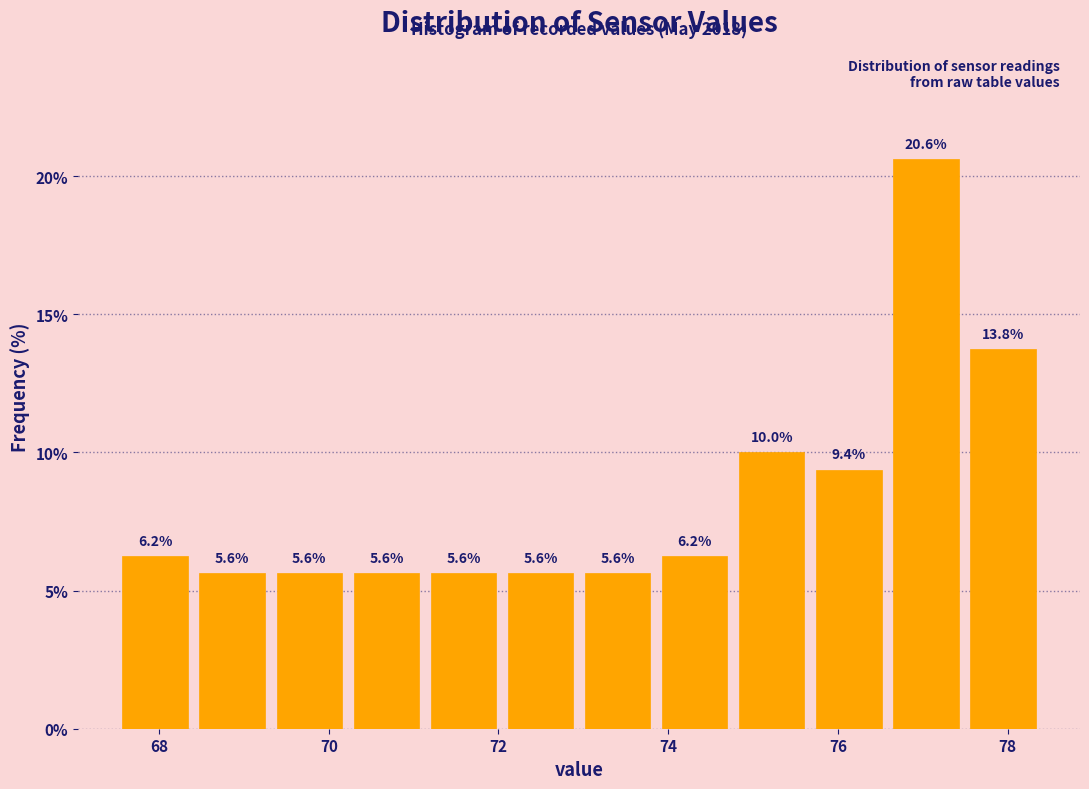

How tall is the bar that spans 72.0 to 73.0 on the x-axis? The bar edges are not printed on the chart, so give them approximately, as read against the axis.

5.6